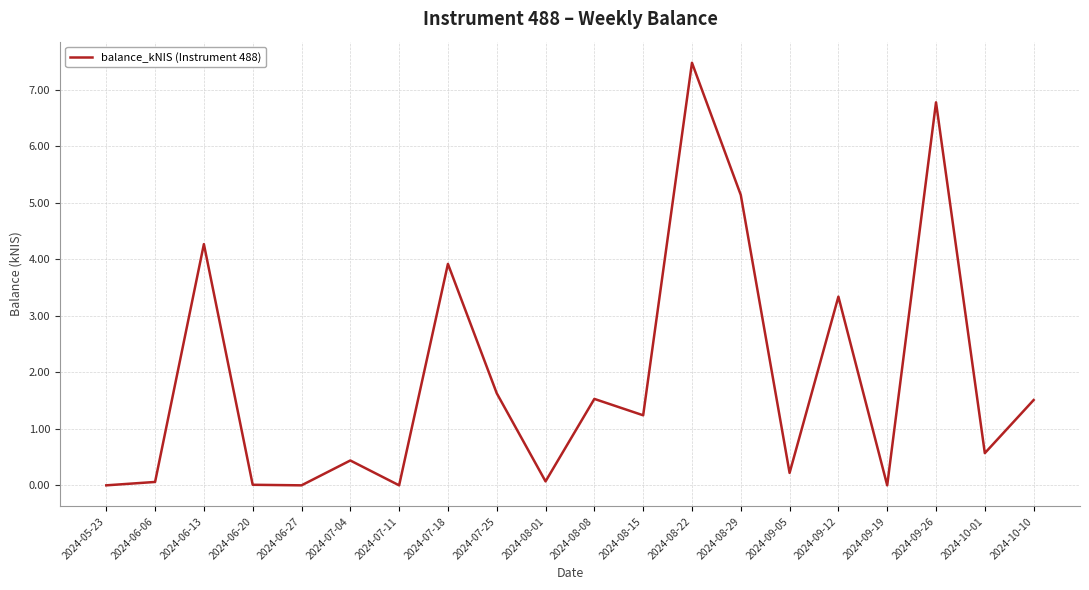

What value does the data have at 2024-07-18?

3.9